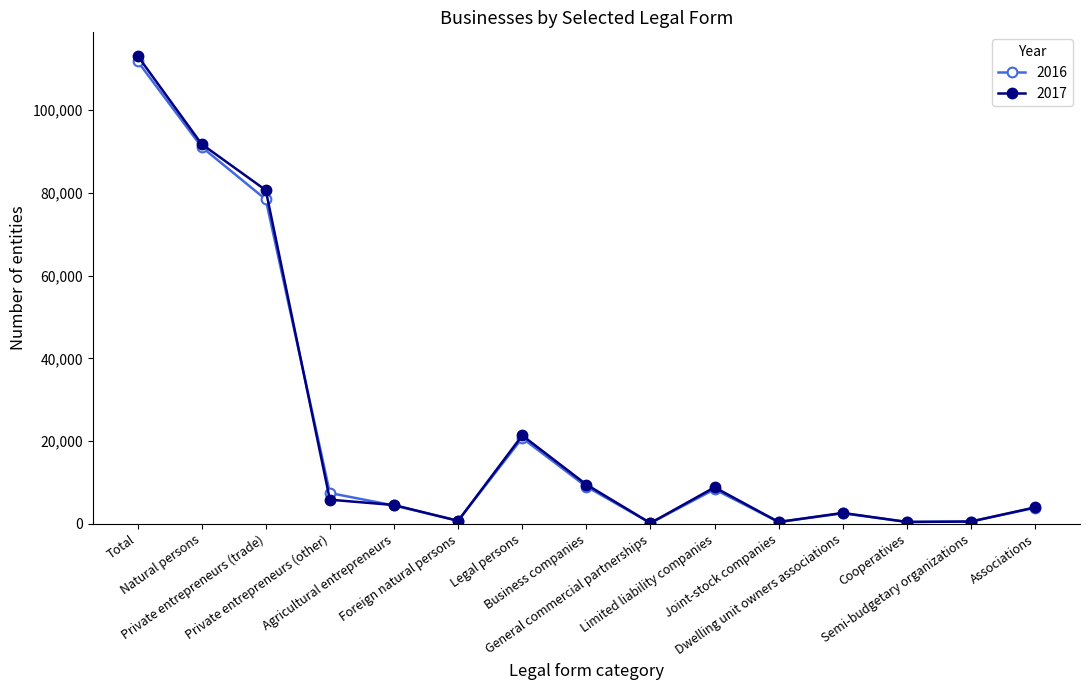

What is the label of the 5th point from the right?

Joint-stock companies